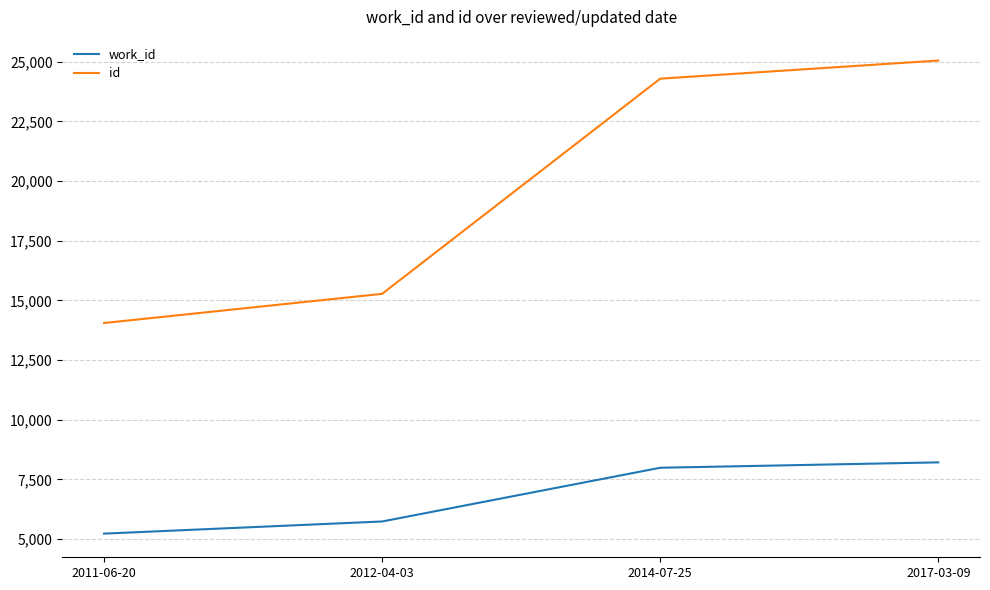

How many categories are shown in the chart?

4